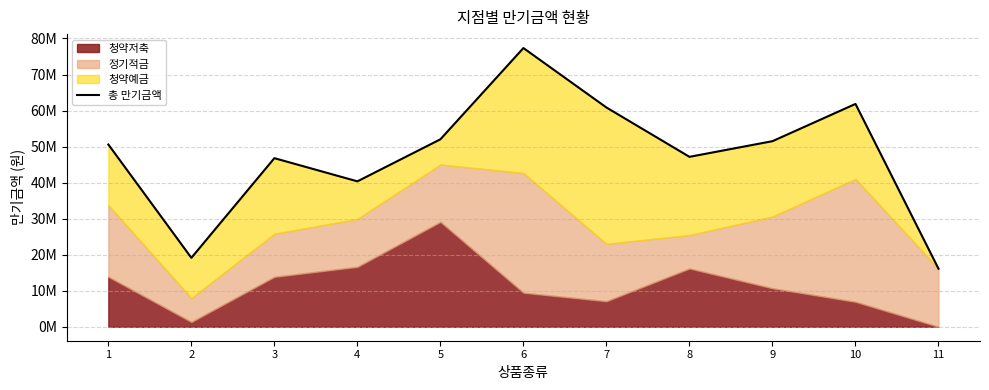

At which label is the value closest to 46732500?

3